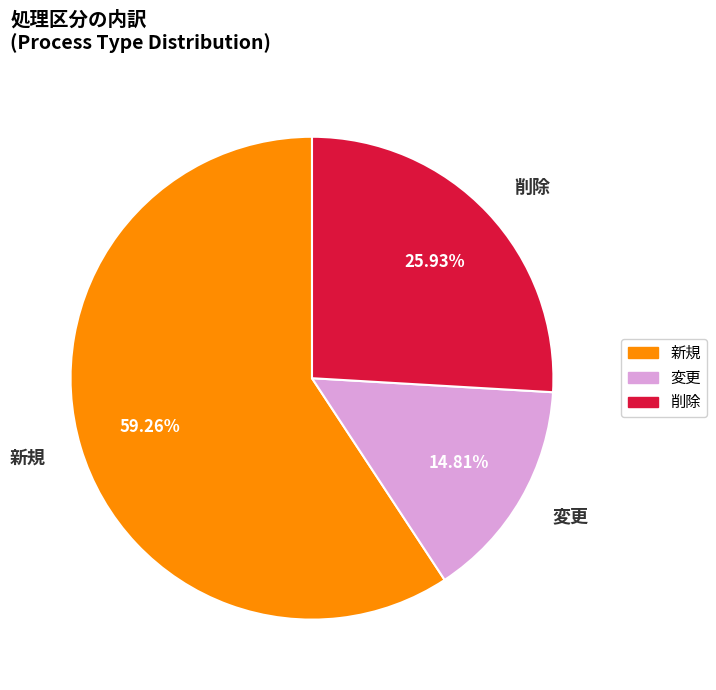

How many slices are in this pie chart?

3